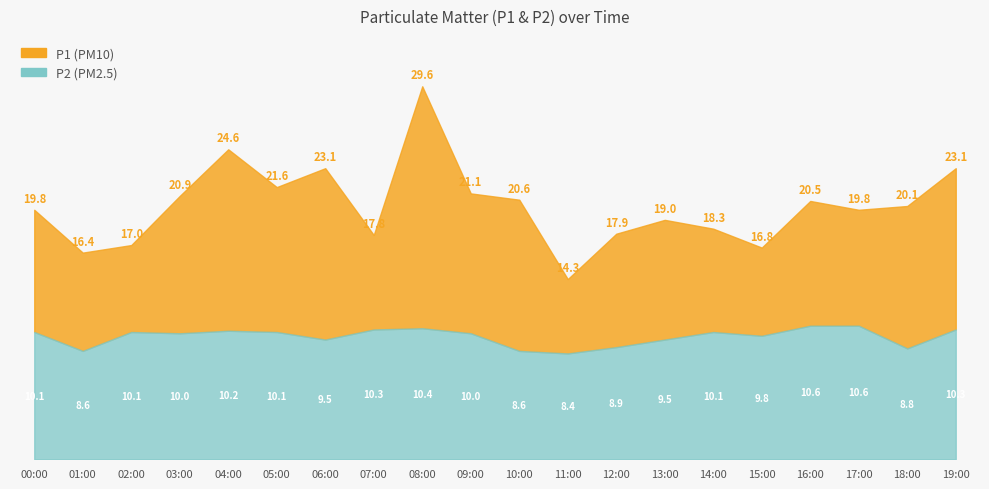

Is the value of P2 at 14:00 greater than the value of P1 at 07:00?

No